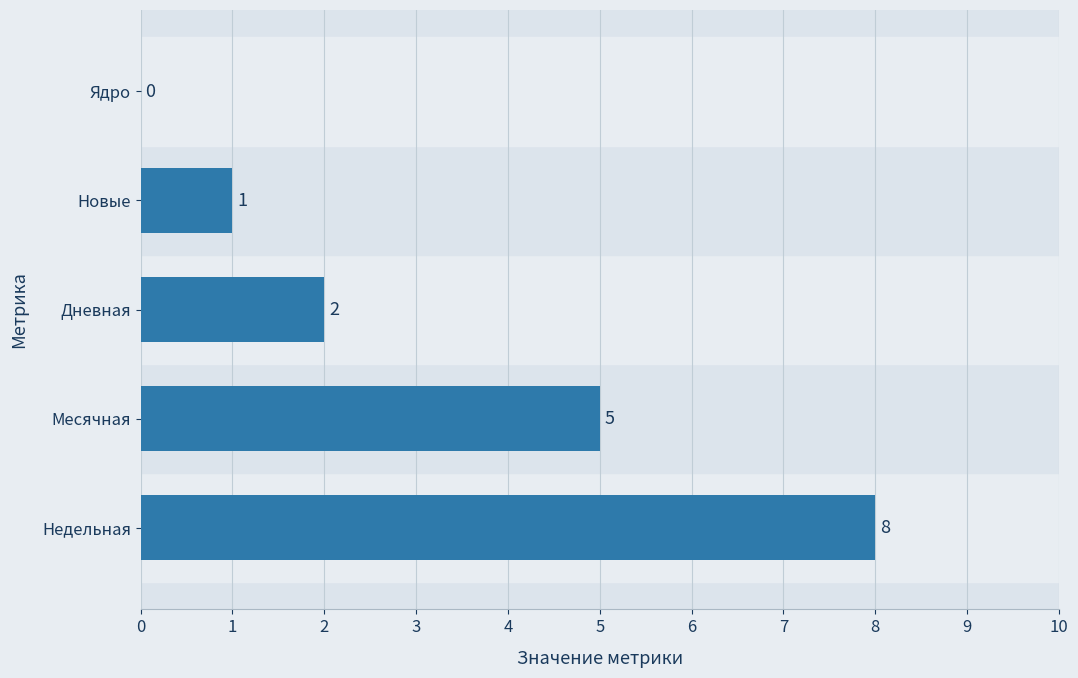

What value does the data have at Недельная?

8